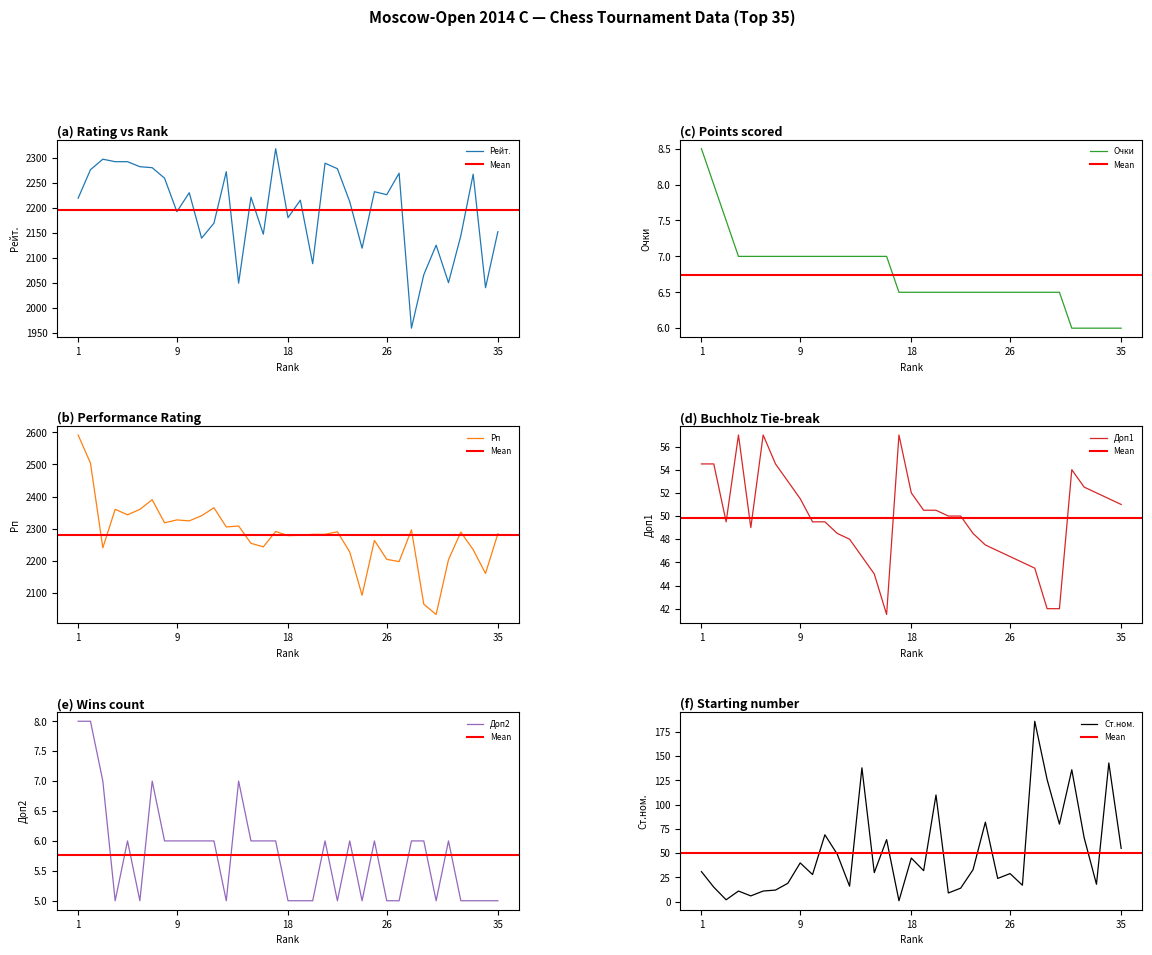

Count the Доп2 values in the range 5 to 6.

30